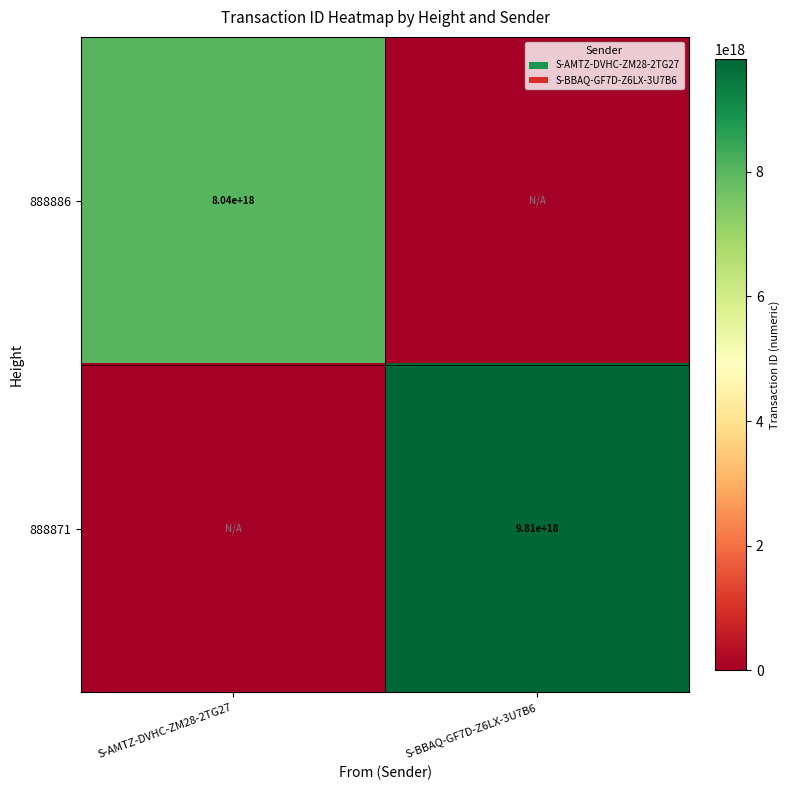

The value of 888871 at S-BBAQ-GF7D-Z6LX-3U7B6 is 4082516298795200000. True or false?

False